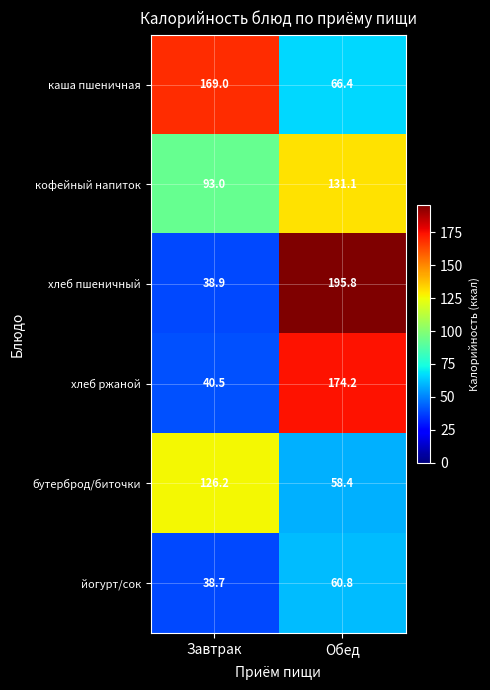

Reading left to right, transcribe all the data shown in this chart.

каша пшеничная: Завтрак=169.0	Обед=66.4
кофейный напиток: Завтрак=93.0	Обед=131.1
хлеб пшеничный: Завтрак=38.9	Обед=195.8
хлеб ржаной: Завтрак=40.5	Обед=174.2
бутерброд/биточки: Завтрак=126.2	Обед=58.4
йогурт/сок: Завтрак=38.7	Обед=60.8